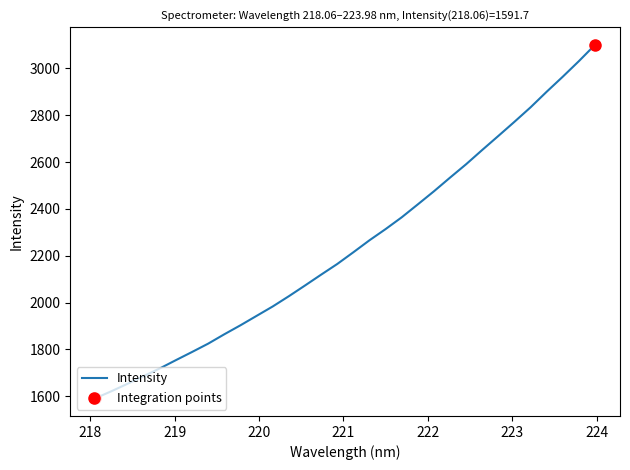

What is the difference between the maximum and minimum values?

1508.5